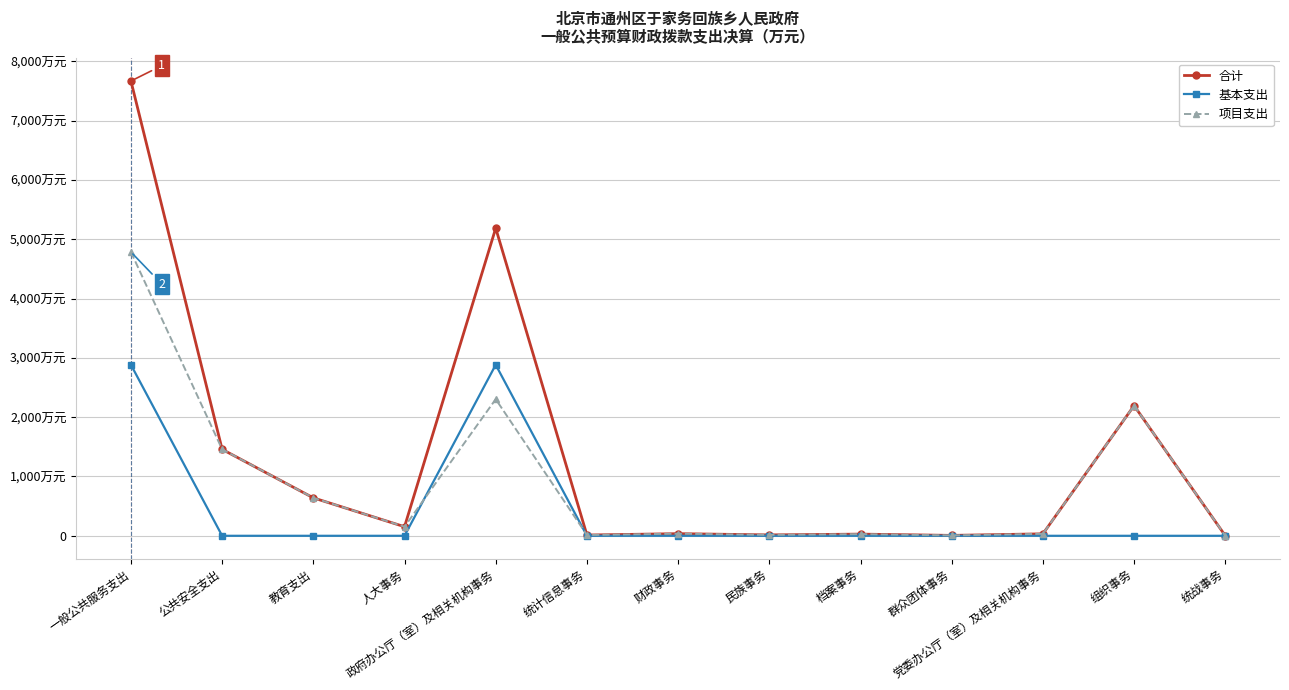

What is the label of the 1st point from the right?

统战事务